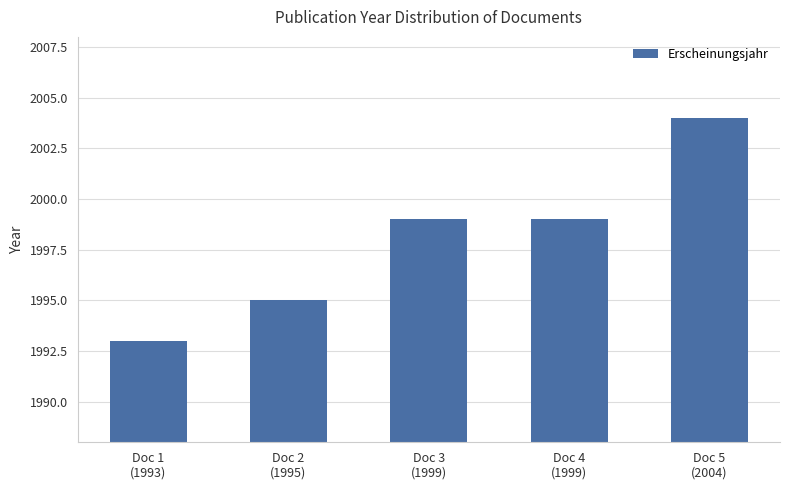

Reading left to right, what are all the values shown in this chart?

1993	1995	1999	1999	2004